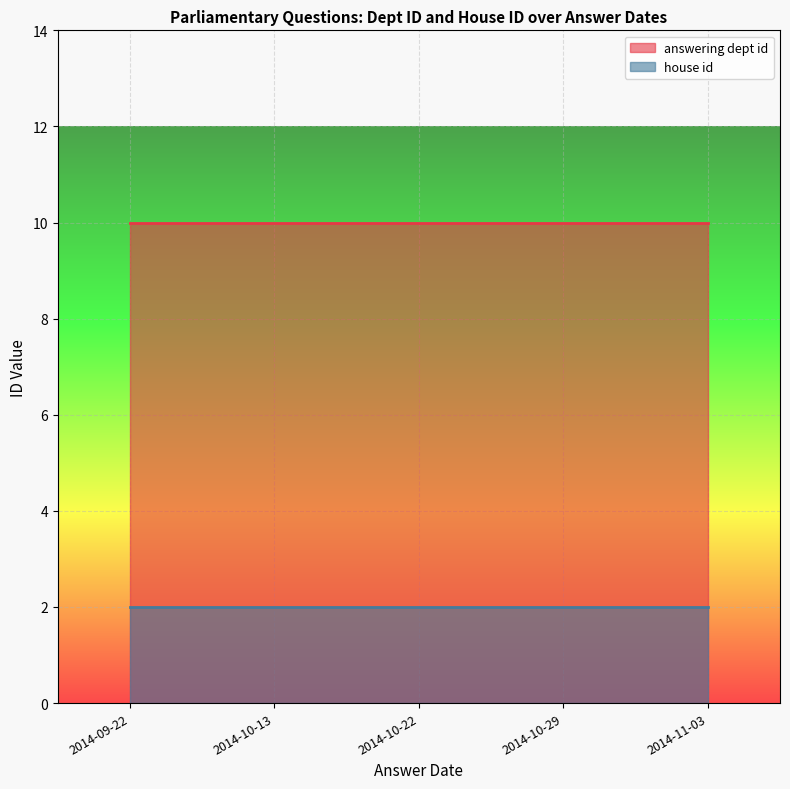

Which category has the highest value in the answering dept id series?

2014-09-22